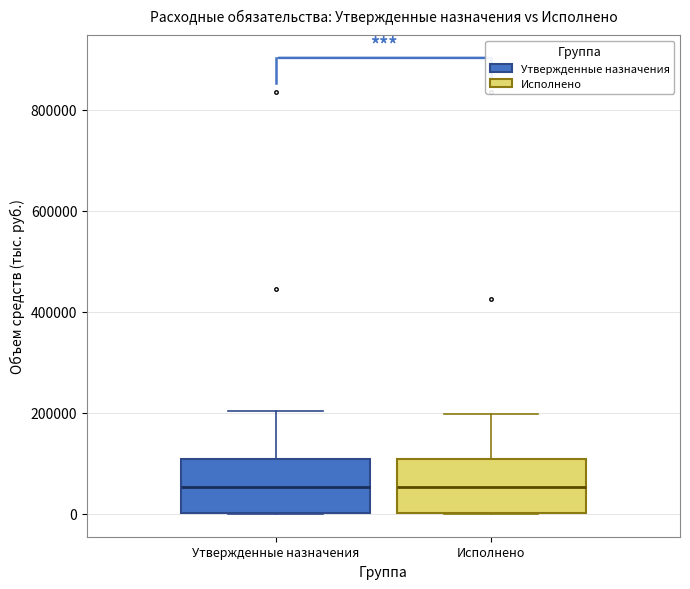

Reading left to right, read every box against the y-axis: the position of its median line, the range the box covers, and the ends of its whiskers. The values are not printed on the chart, so give them approximately, as read against the axis.

Утвержденные назначения: median 60000, box 0 to 100000, whiskers 0 to 200000
Исполнено: median 60000, box 0 to 100000, whiskers 0 to 200000